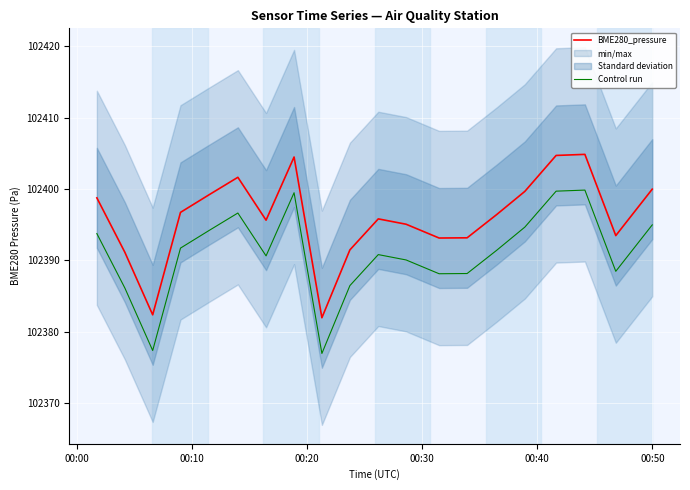

What is the greatest value displayed?

102404.8